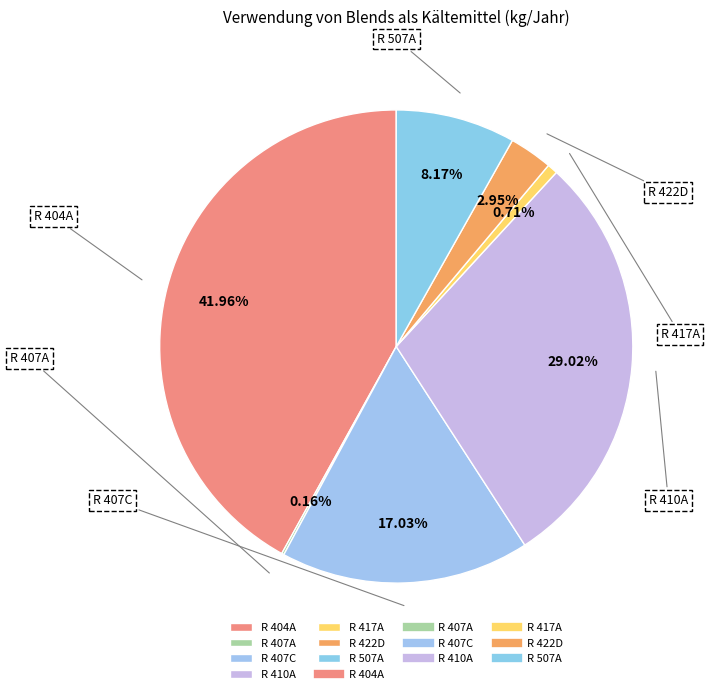

To the nearest percent, what portion does R 507A represent?

8%